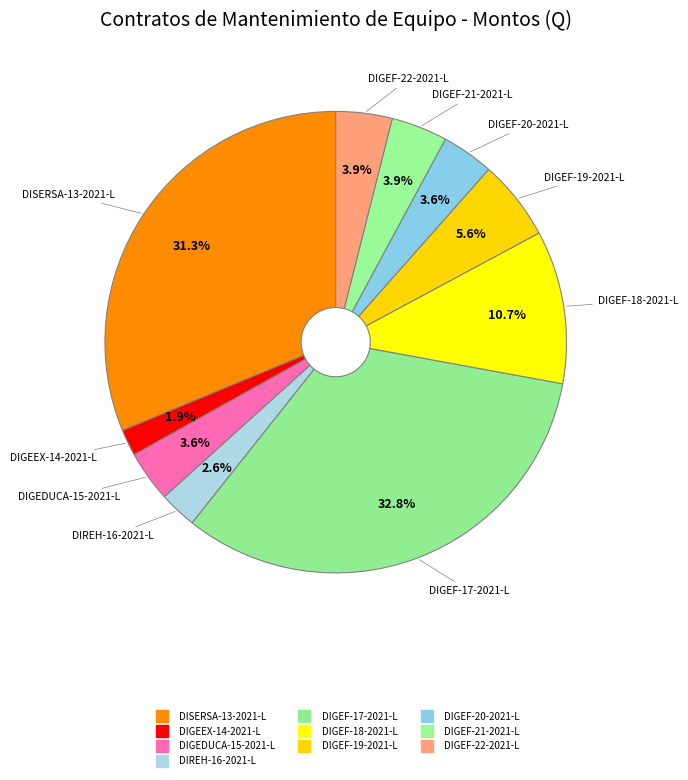

What percentage do DIGEF-21-2021-L and DIGEF-17-2021-L together represent?

36.7%